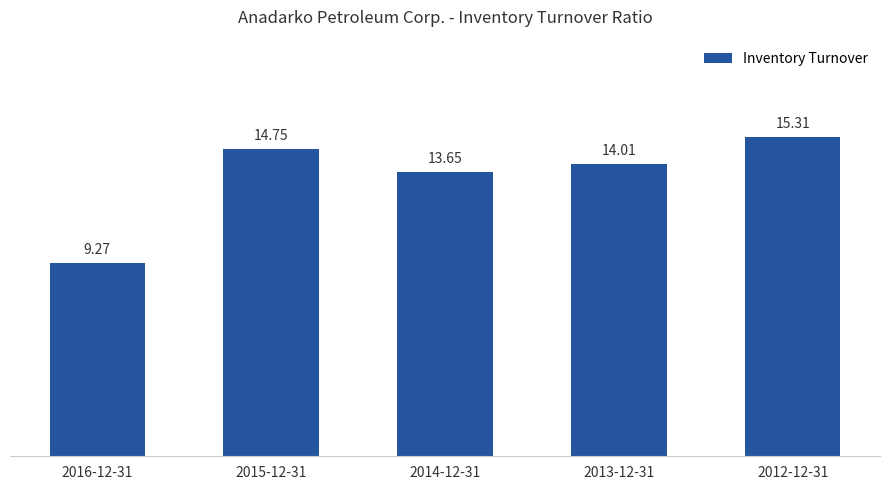

The value at 2014-12-31 is 13.7. True or false?

True